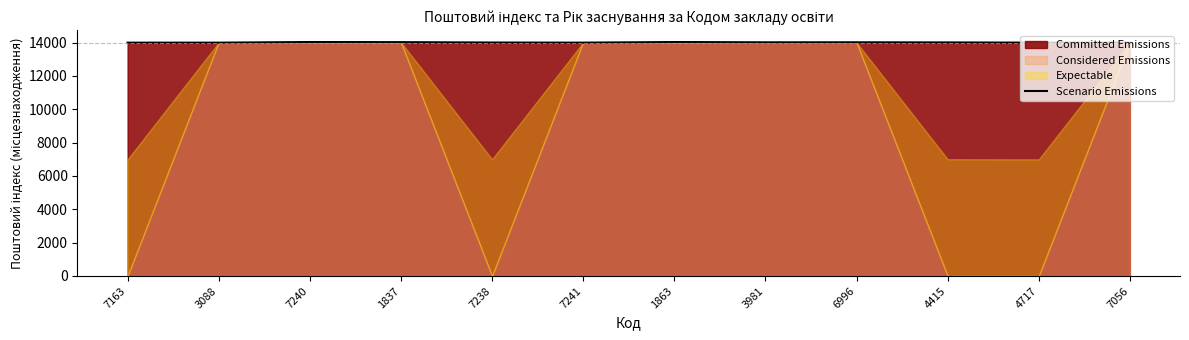

List the labels in order of value, largest first.

7240, 1863, 1837, 6996, 3981, 4415, 7238, 7163, 3088, 7241, 4717, 7056